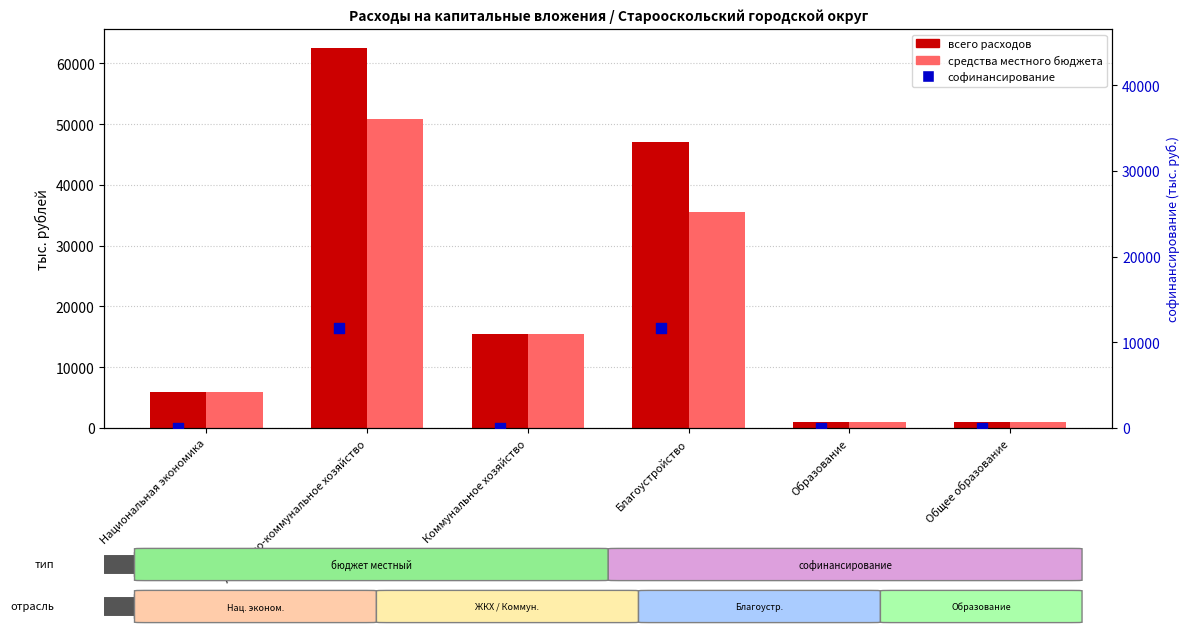

What are all the series names shown in the legend?

всего расходов, средства местного бюджета, софинансирование